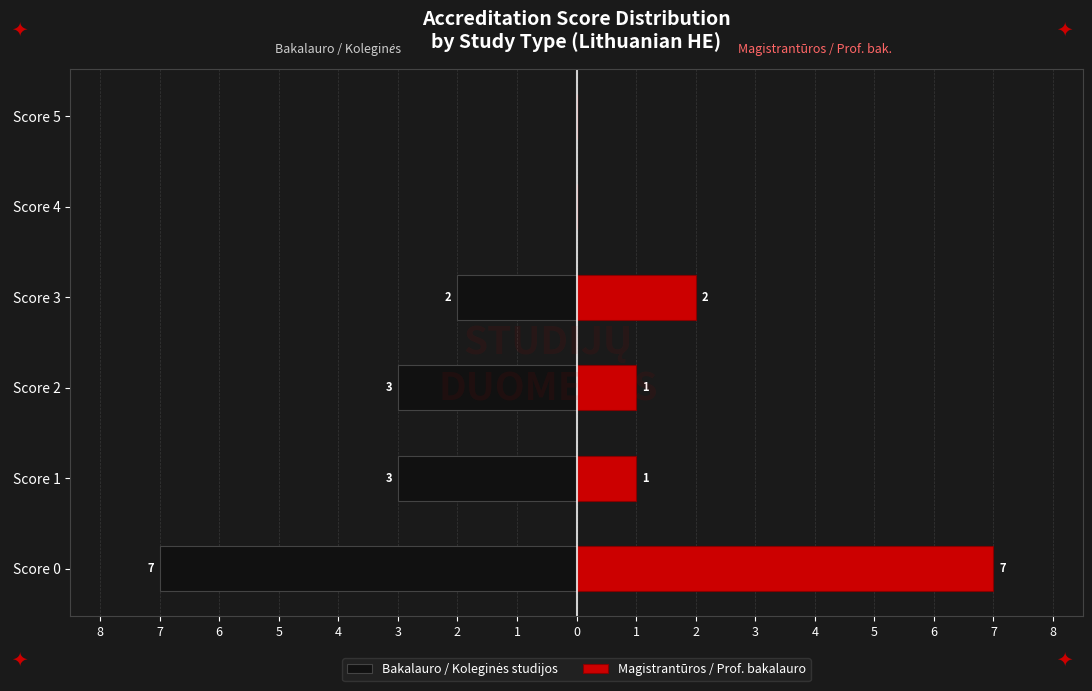

At how many categories does at least one series exceed -4?

6